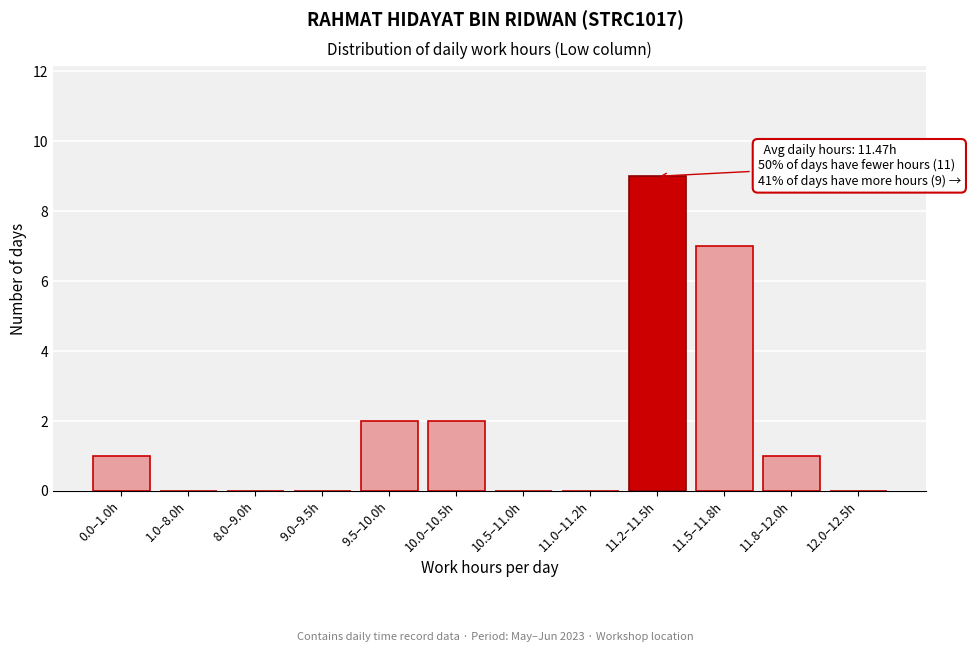

Reading left to right, what are all the values shown in this chart?

0.0–1.0h=1	1.0–8.0h=0	8.0–9.0h=0	9.0–9.5h=0	9.5–10.0h=2	10.0–10.5h=2	10.5–11.0h=0	11.0–11.2h=0	11.2–11.5h=9	11.5–11.8h=7	11.8–12.0h=1	12.0–12.5h=0